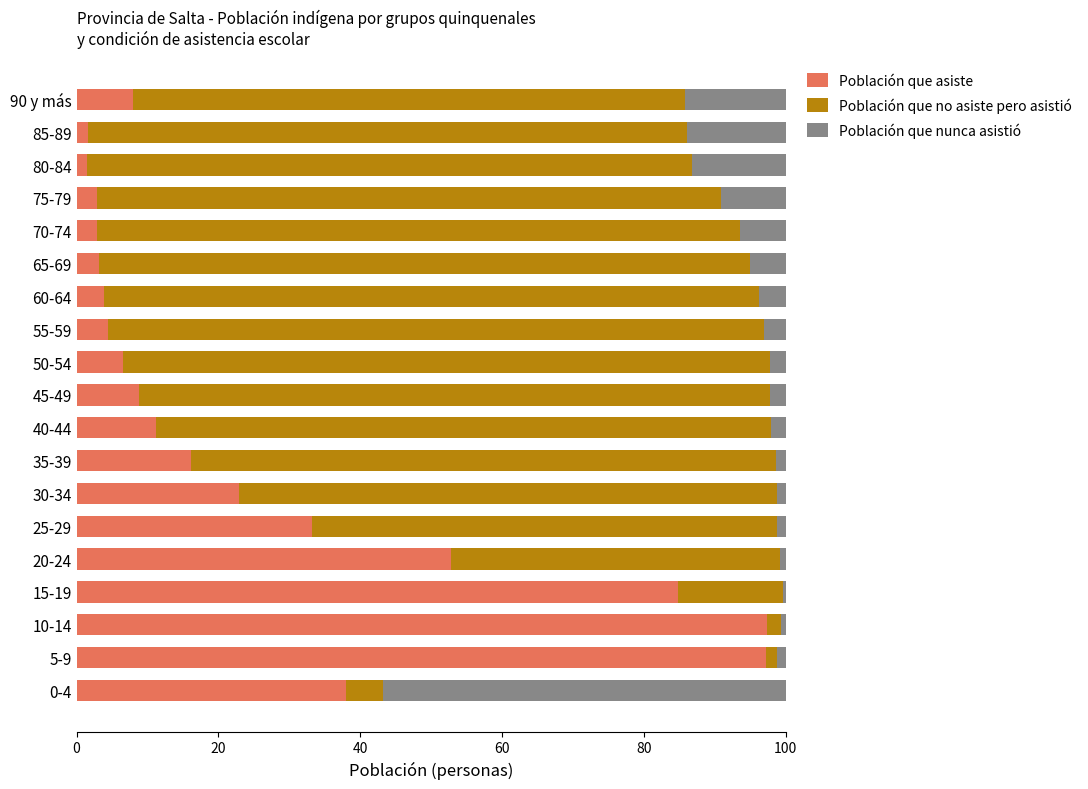

What is the difference between the second highest and second lowest values in the Población que asiste series?

95.5